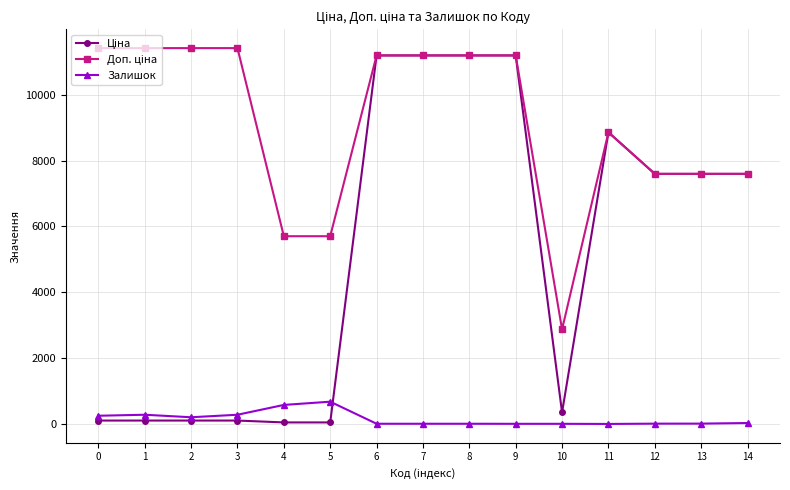

True or false: Залишок has more than 0 interior local peaks.

True